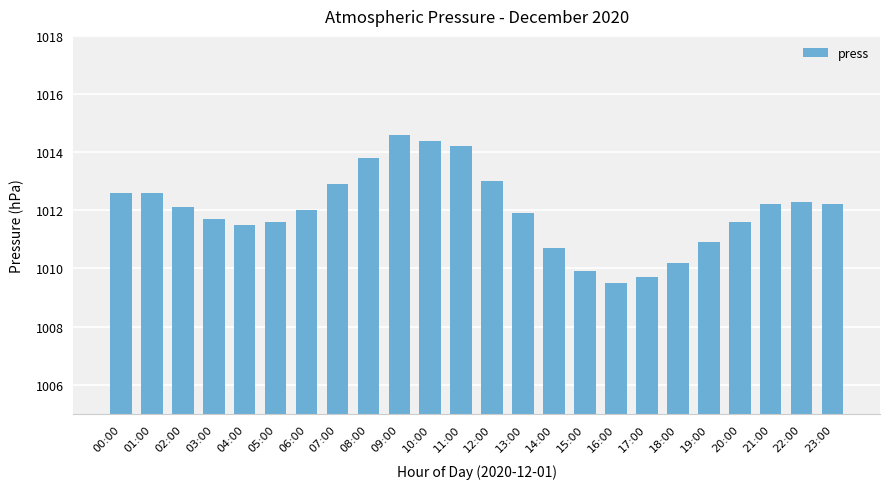

At which category does the chart reach its minimum across all series?

16:00